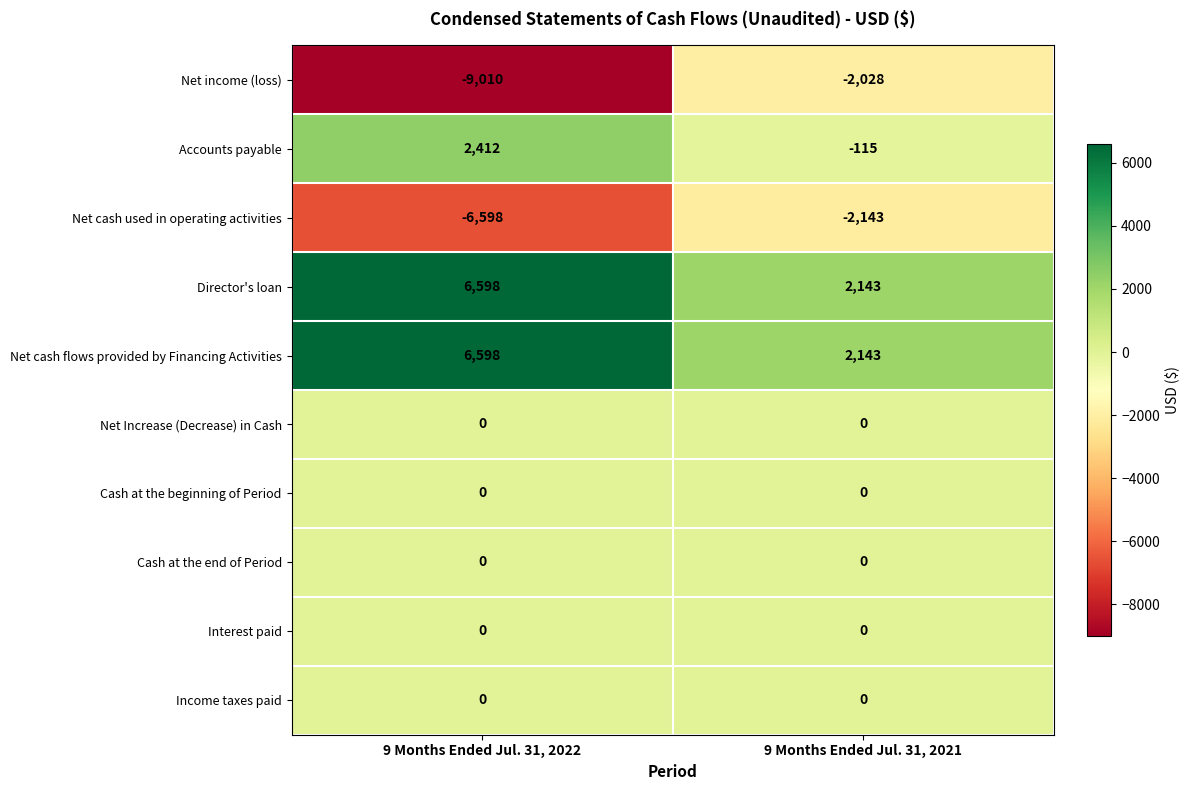

Reading left to right, what are all the values shown in this chart?

Net income (loss): 9 Months Ended Jul. 31, 2022=-9010	9 Months Ended Jul. 31, 2021=-2028
Accounts payable: 9 Months Ended Jul. 31, 2022=2412	9 Months Ended Jul. 31, 2021=-115
Net cash used in operating activities: 9 Months Ended Jul. 31, 2022=-6598	9 Months Ended Jul. 31, 2021=-2143
Director's loan: 9 Months Ended Jul. 31, 2022=6598	9 Months Ended Jul. 31, 2021=2143
Net cash flows provided by Financing Activities: 9 Months Ended Jul. 31, 2022=6598	9 Months Ended Jul. 31, 2021=2143
Net Increase (Decrease) in Cash: 9 Months Ended Jul. 31, 2022=0	9 Months Ended Jul. 31, 2021=0
Cash at the beginning of Period: 9 Months Ended Jul. 31, 2022=0	9 Months Ended Jul. 31, 2021=0
Cash at the end of Period: 9 Months Ended Jul. 31, 2022=0	9 Months Ended Jul. 31, 2021=0
Interest paid: 9 Months Ended Jul. 31, 2022=0	9 Months Ended Jul. 31, 2021=0
Income taxes paid: 9 Months Ended Jul. 31, 2022=0	9 Months Ended Jul. 31, 2021=0